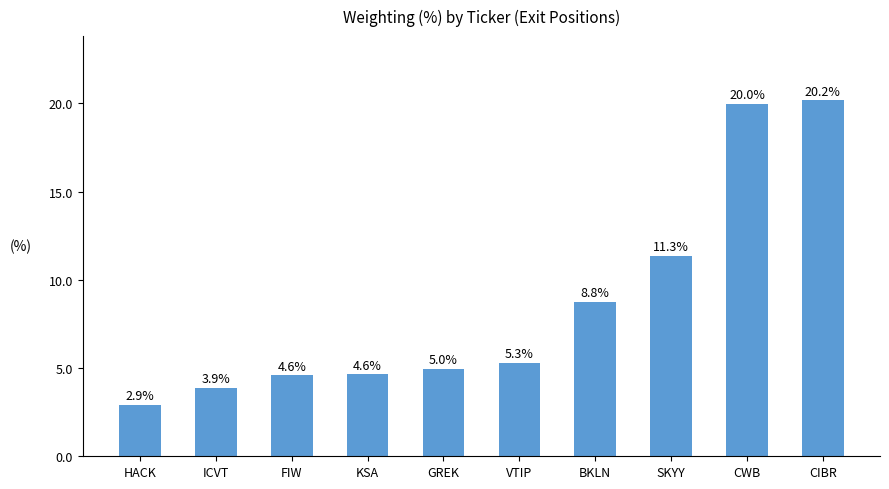

Between HACK and CWB, which is larger?

CWB